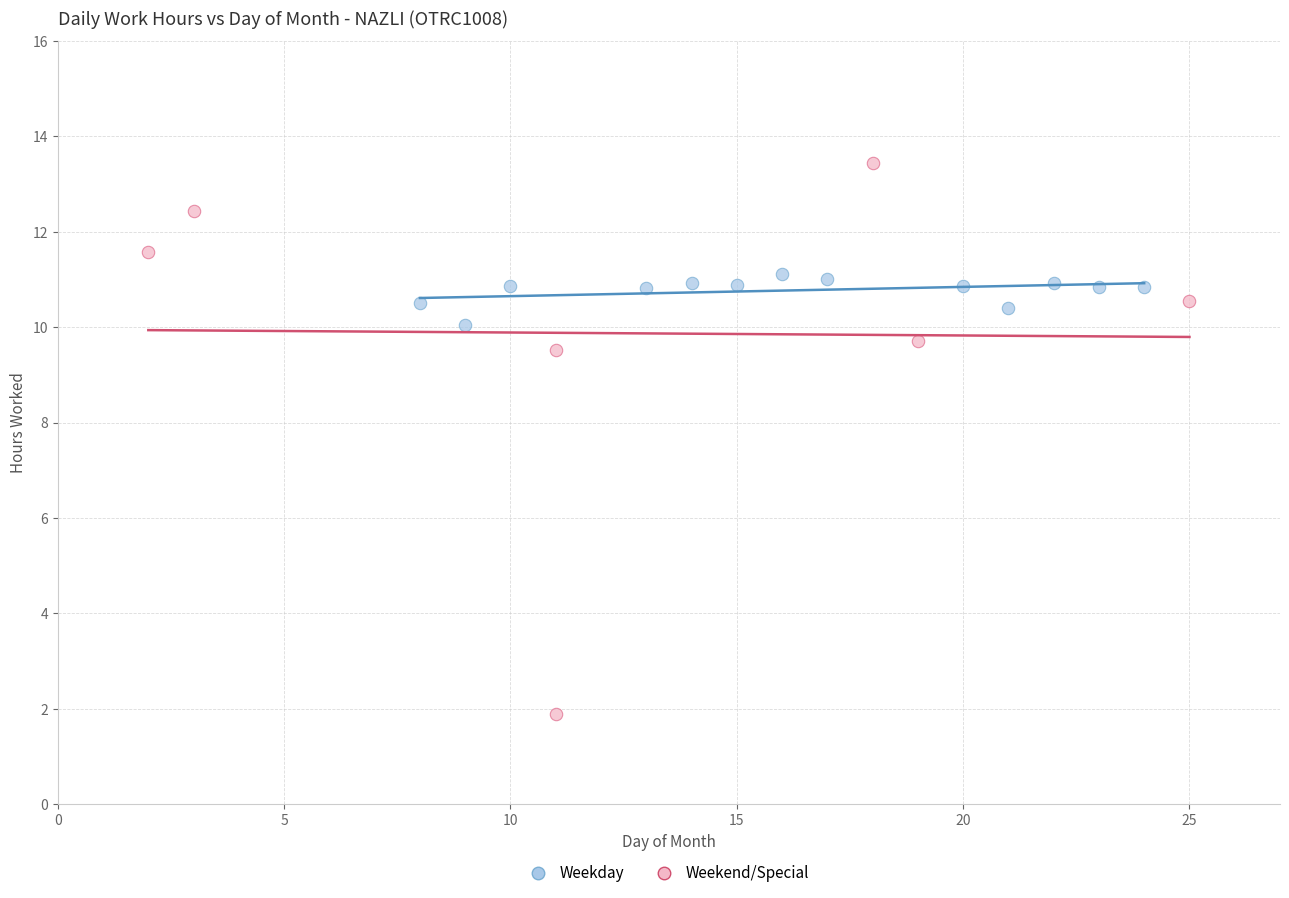

Which series contains the lowest Y value?

Weekend/Special